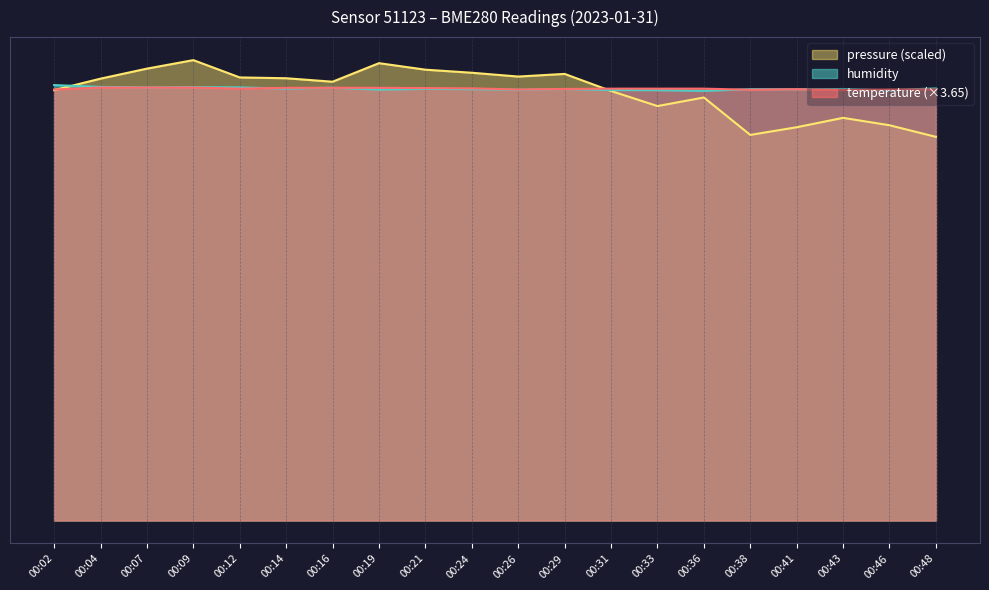

How many temperature values are between 56 and 57?

20